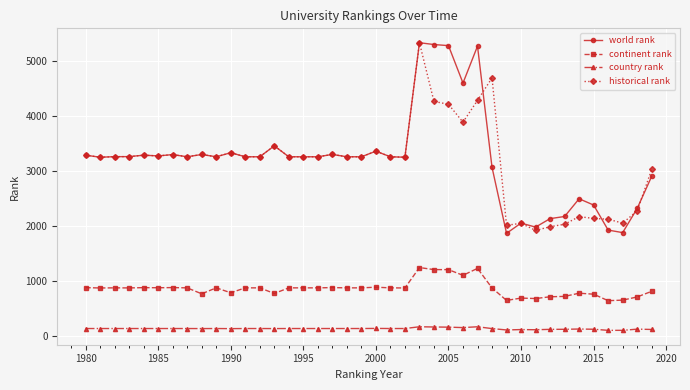

True or false: historical rank and continent rank intersect in this chart.

False